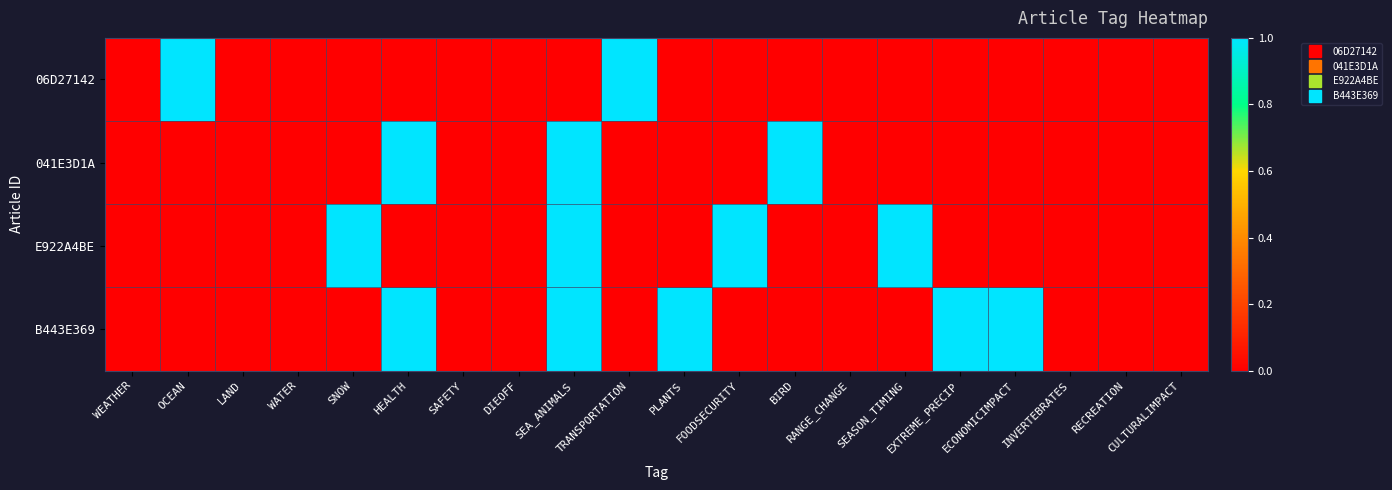

Reading left to right, list all the values displayed in this chart.

06D27142: WEATHER=0	OCEAN=1	LAND=0	WATER=0	SNOW=0	HEALTH=0	SAFETY=0	DIEOFF=0	SEA_ANIMALS=0	TRANSPORTATION=1	PLANTS=0	FOODSECURITY=0	BIRD=0	RANGE_CHANGE=0	SEASON_TIMING=0	EXTREME_PRECIP=0	ECONOMICIMPACT=0	INVERTEBRATES=0	RECREATION=0	CULTURALIMPACT=0
041E3D1A: WEATHER=0	OCEAN=0	LAND=0	WATER=0	SNOW=0	HEALTH=1	SAFETY=0	DIEOFF=0	SEA_ANIMALS=1	TRANSPORTATION=0	PLANTS=0	FOODSECURITY=0	BIRD=1	RANGE_CHANGE=0	SEASON_TIMING=0	EXTREME_PRECIP=0	ECONOMICIMPACT=0	INVERTEBRATES=0	RECREATION=0	CULTURALIMPACT=0
E922A4BE: WEATHER=0	OCEAN=0	LAND=0	WATER=0	SNOW=1	HEALTH=0	SAFETY=0	DIEOFF=0	SEA_ANIMALS=1	TRANSPORTATION=0	PLANTS=0	FOODSECURITY=1	BIRD=0	RANGE_CHANGE=0	SEASON_TIMING=1	EXTREME_PRECIP=0	ECONOMICIMPACT=0	INVERTEBRATES=0	RECREATION=0	CULTURALIMPACT=0
B443E369: WEATHER=0	OCEAN=0	LAND=0	WATER=0	SNOW=0	HEALTH=1	SAFETY=0	DIEOFF=0	SEA_ANIMALS=1	TRANSPORTATION=0	PLANTS=1	FOODSECURITY=0	BIRD=0	RANGE_CHANGE=0	SEASON_TIMING=0	EXTREME_PRECIP=1	ECONOMICIMPACT=1	INVERTEBRATES=0	RECREATION=0	CULTURALIMPACT=0